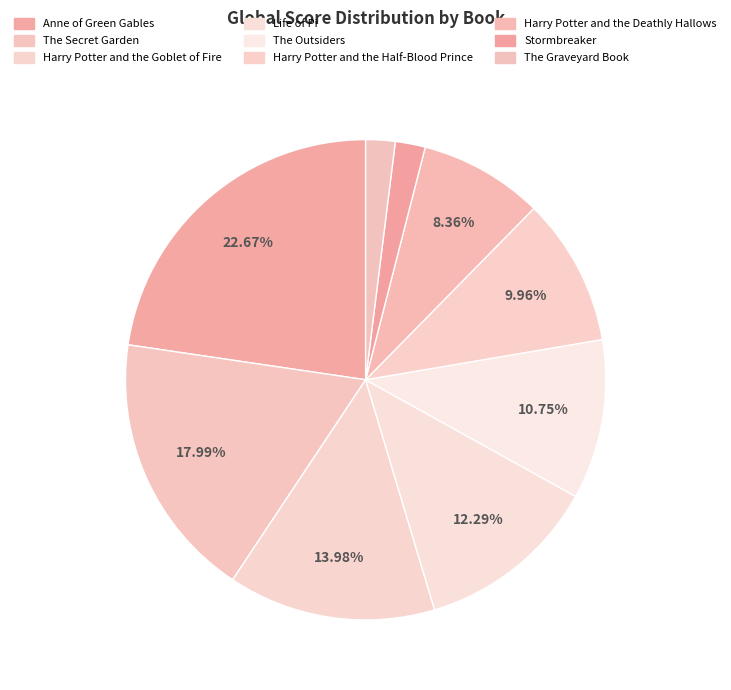

What percentage is the Harry Potter and the Half-Blood Prince slice, to the nearest percent?

10%